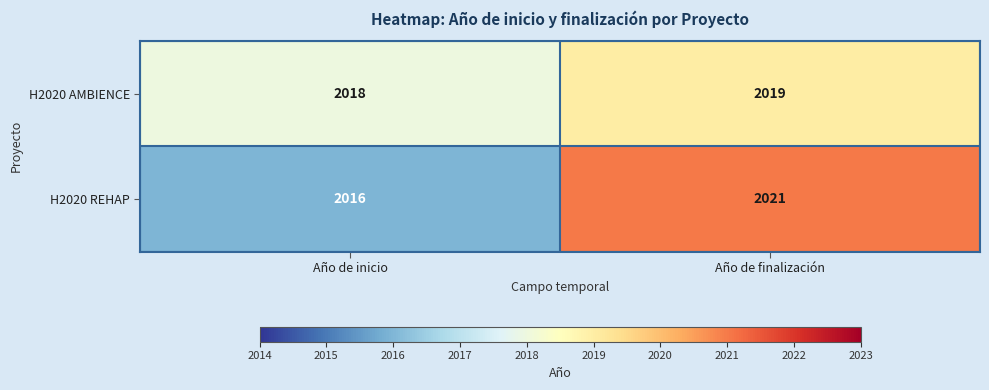

What is the sum of all H2020 AMBIENCE values?

4037